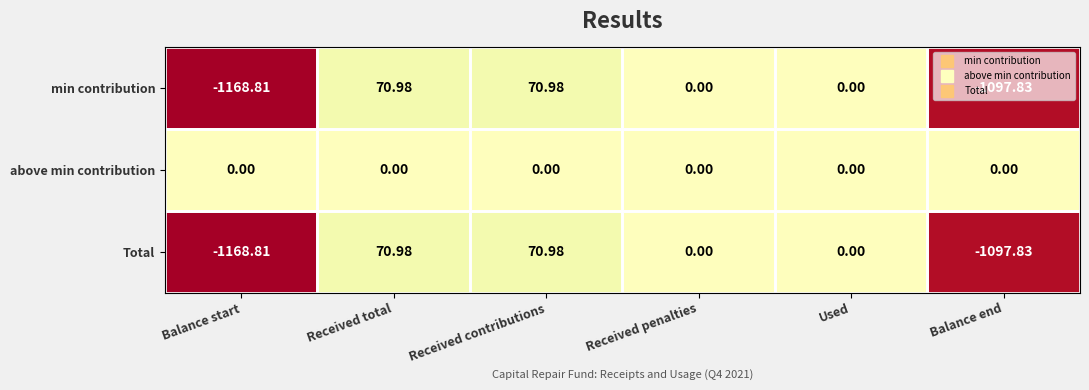

Which label corresponds to the smallest value in the chart?

Balance start